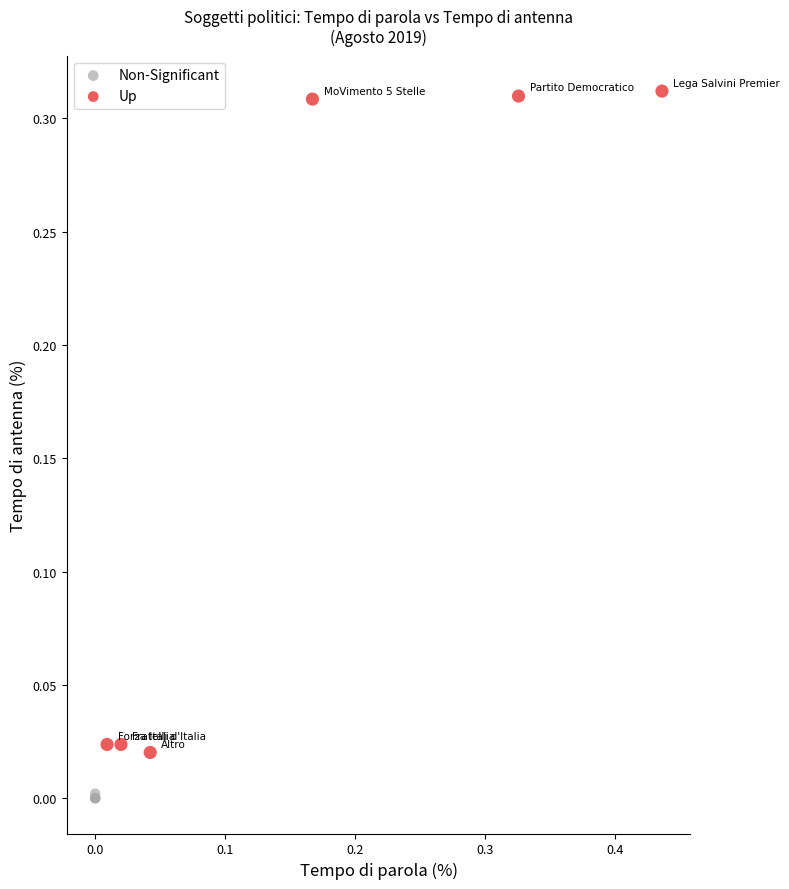

Which series reaches the minimum Y coordinate?

Non-Significant